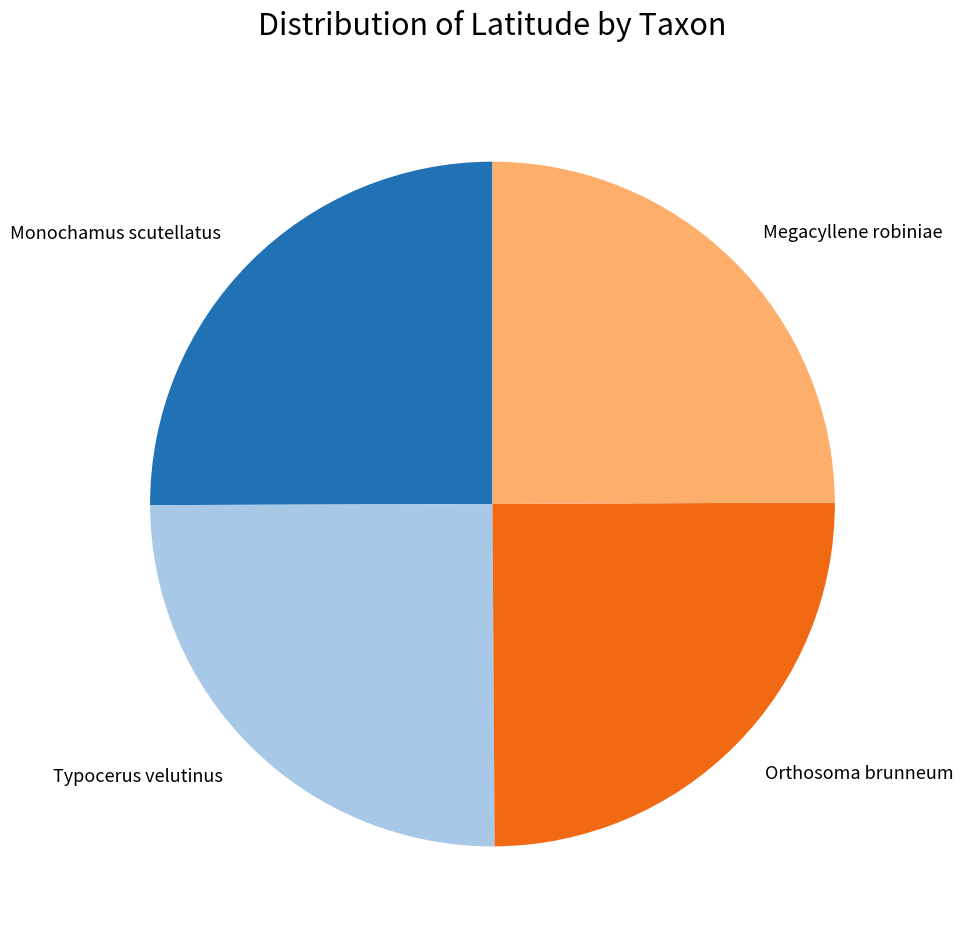

What is the ratio of the value at Megacyllene robiniae to the value at Monochamus scutellatus?

1.0